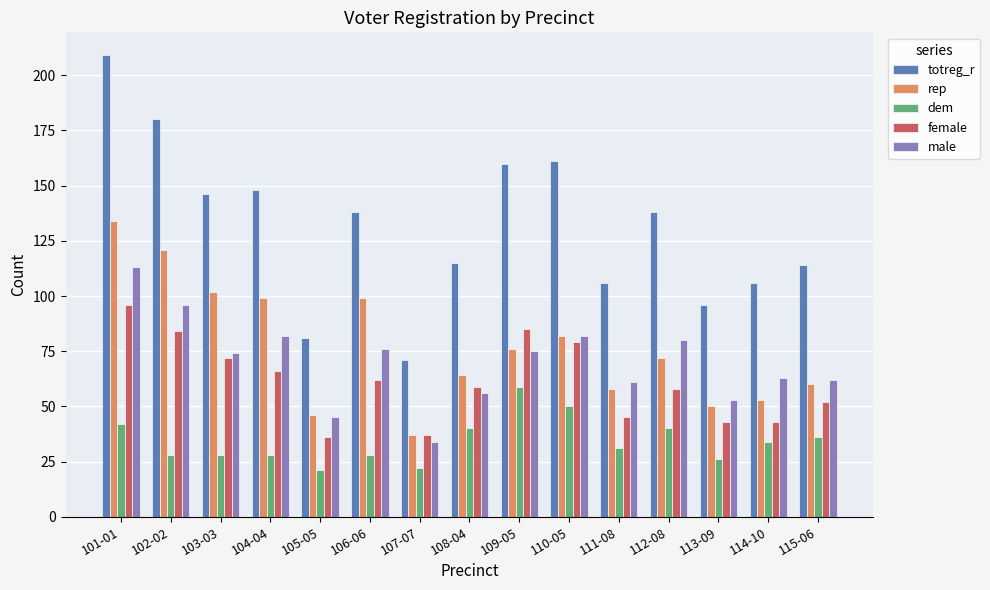

What is the total value across all series at 104-04?

423